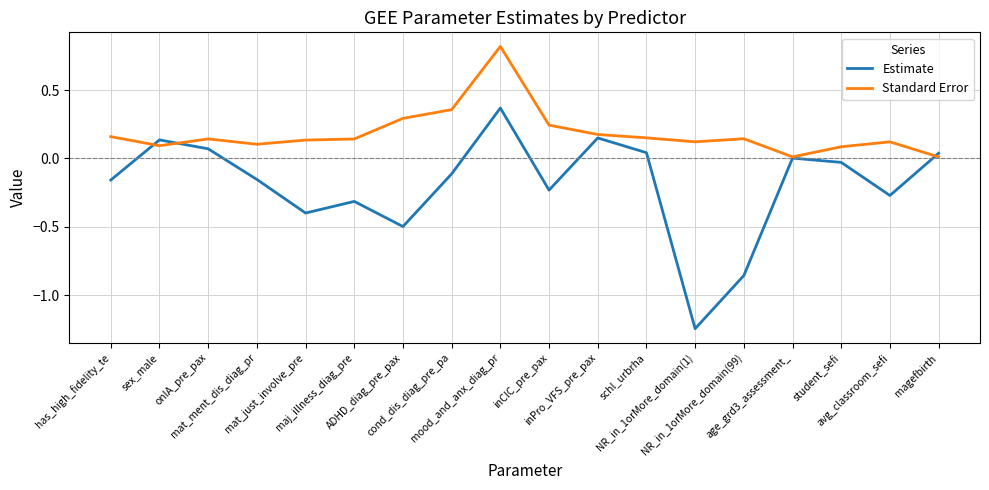

Is it true that Standard Error equals 0.1 at maj_illness_diag_pre?

True